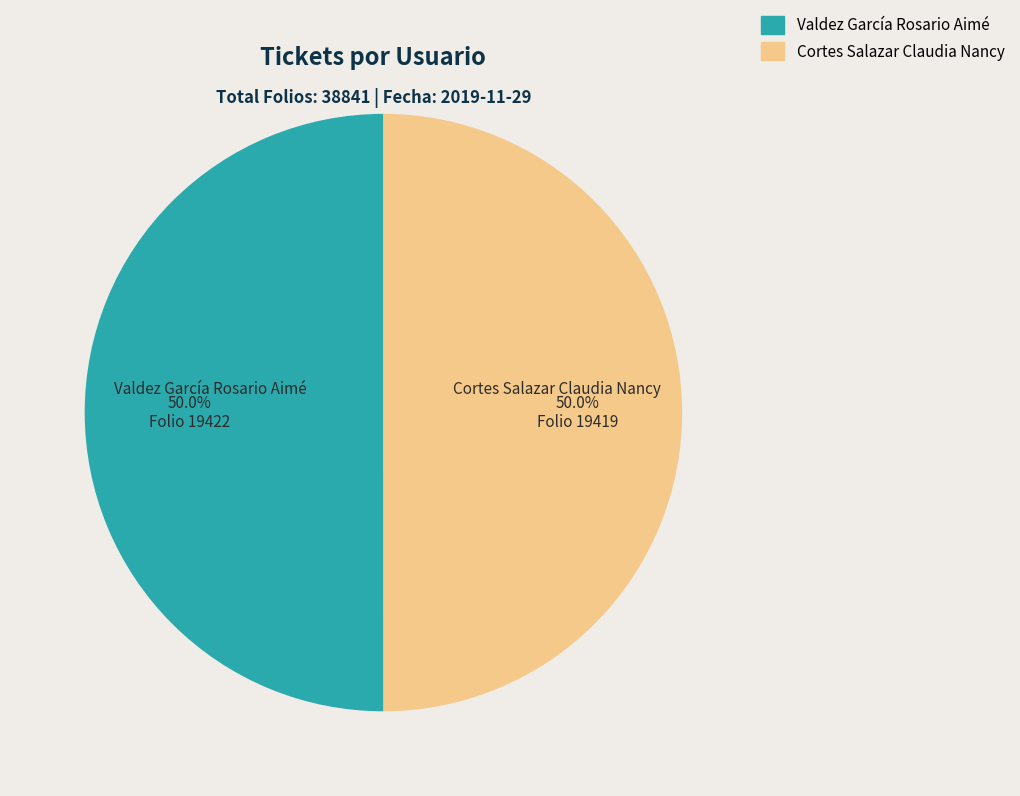

Count the number of slices in the pie.

2